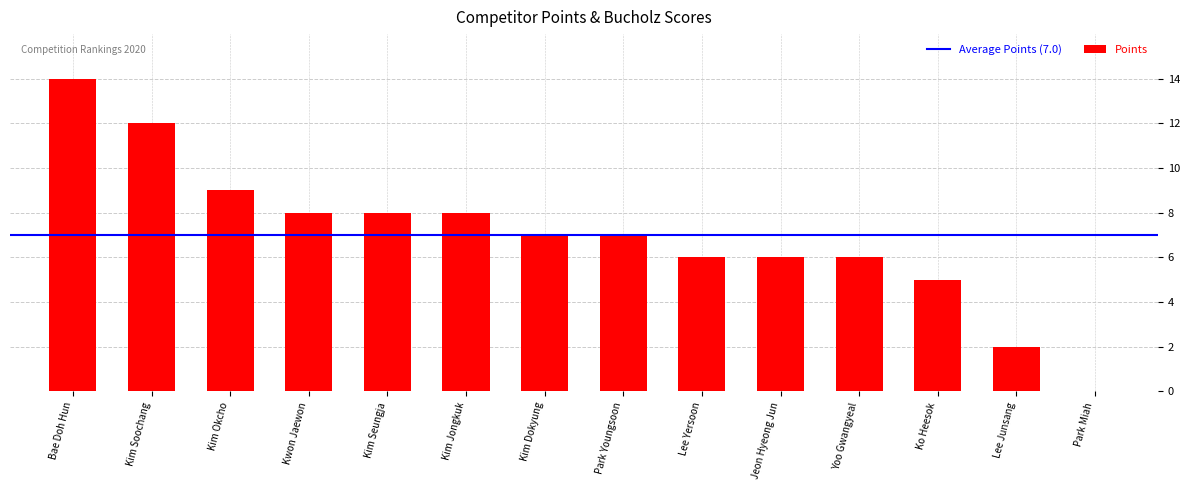

Reading right to left, extract all data points from this chart.

0	2	5	6	6	6	7	7	8	8	8	9	12	14